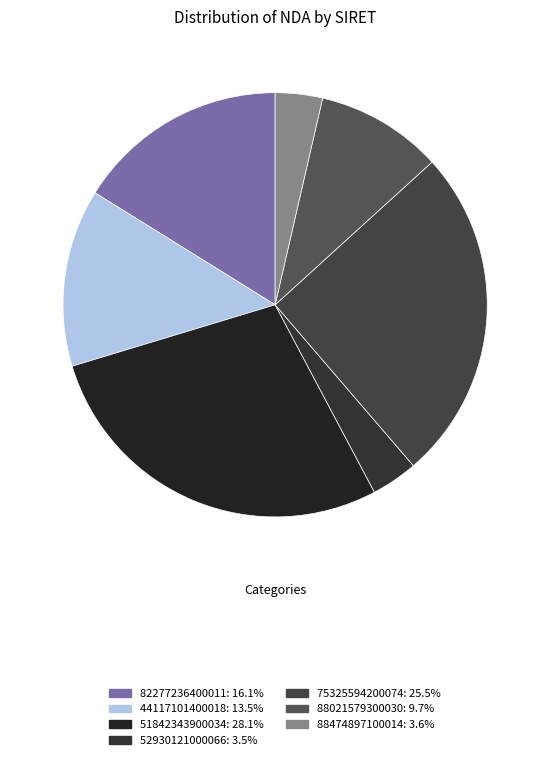

How many slices are in this pie chart?

7